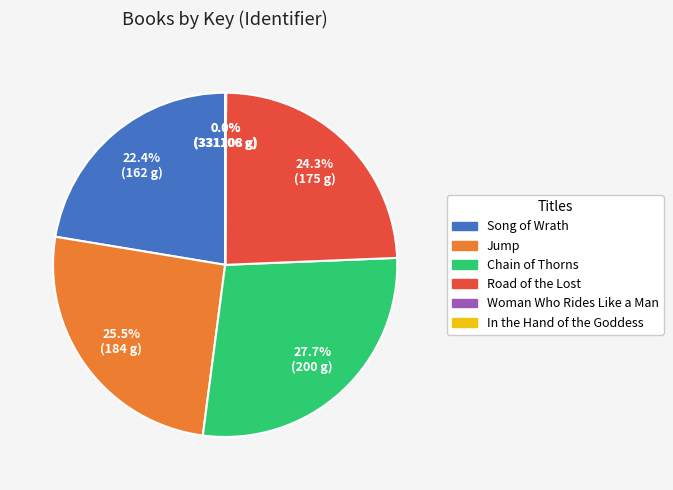

What is the ratio of the value at Jump to the value at Song of Wrath?

1.1